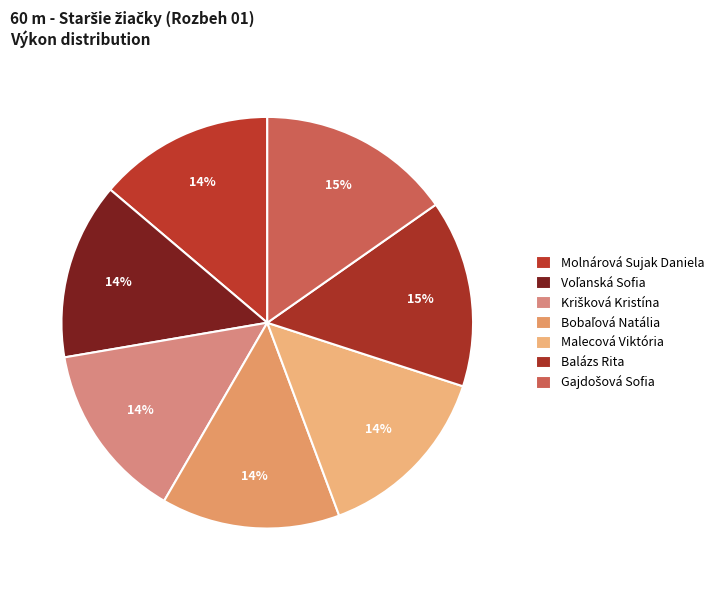

To the nearest percent, what is the difference between the largest and smallest slice percentages?

1%